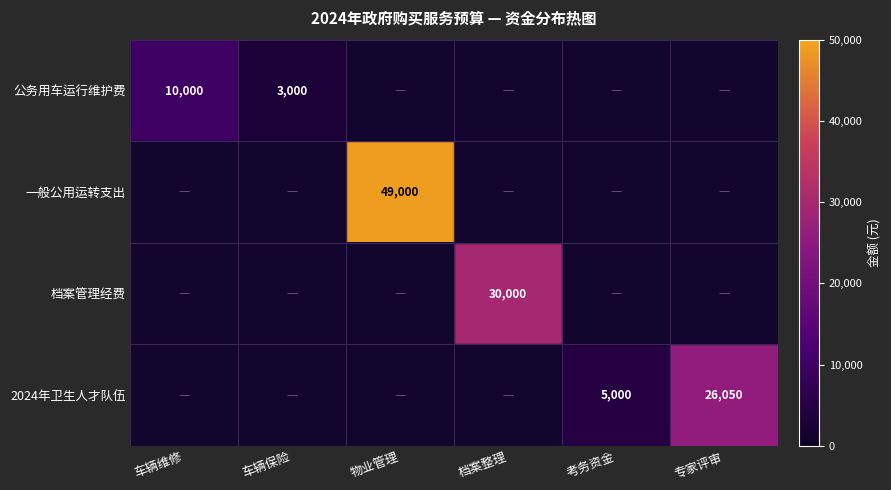

The value of 公务用车运行维护费 at 车辆保险 is 3000. True or false?

True